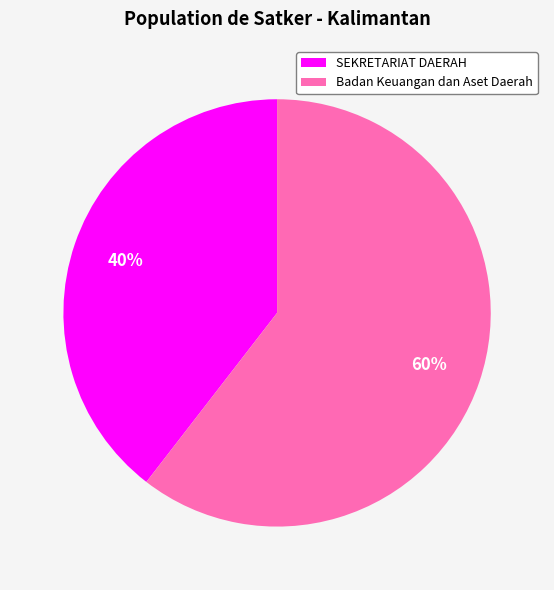

What is the largest slice in the pie chart?

Badan Keuangan dan Aset Daerah